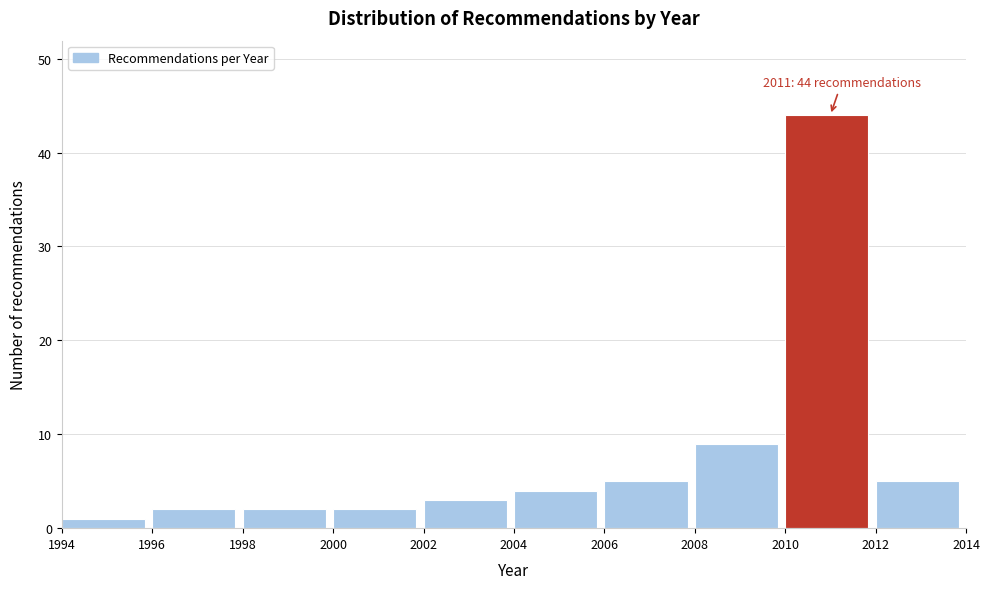

Over which range of the x-axis is the bar tallest?

2010 to 2012